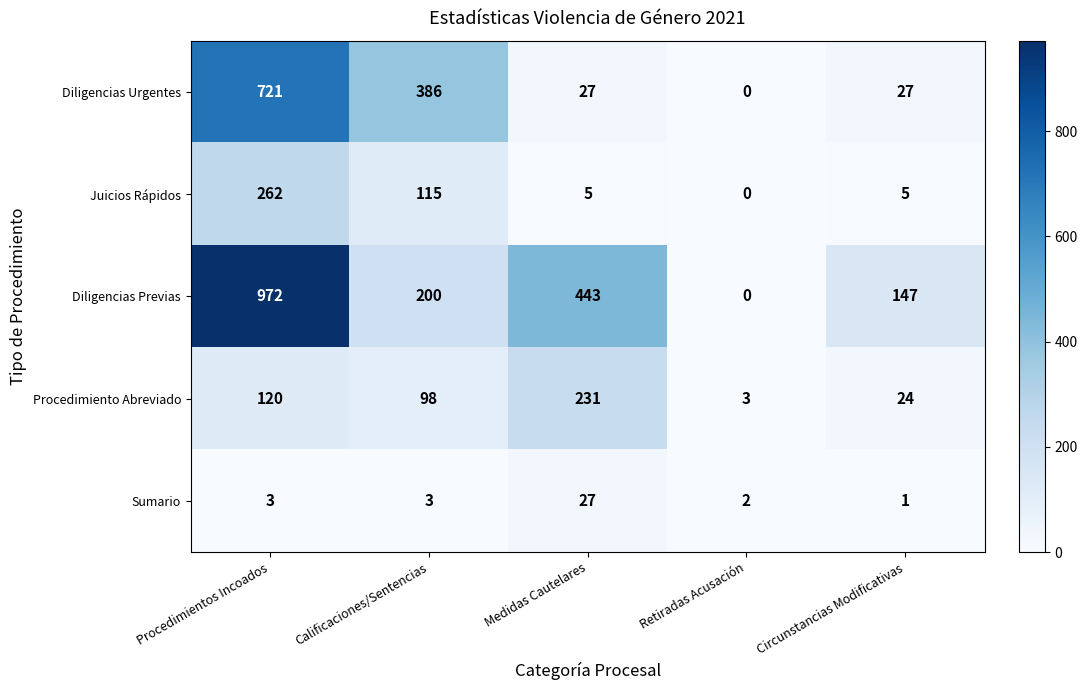

True or false: Procedimiento Abreviado has a value of 2 at Retiradas Acusación.

False